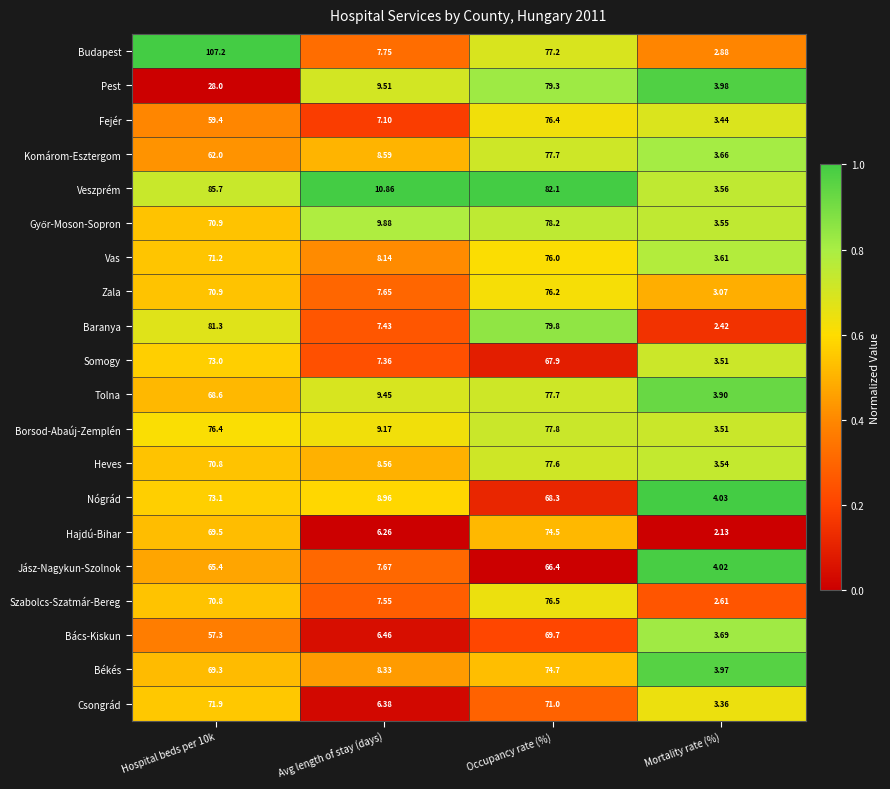

At which category does the chart reach its minimum across all series?

Mortality rate (%)